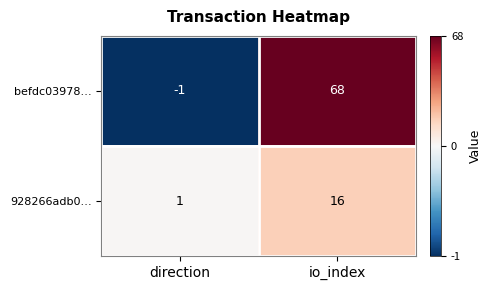

What is the greatest value displayed?

68